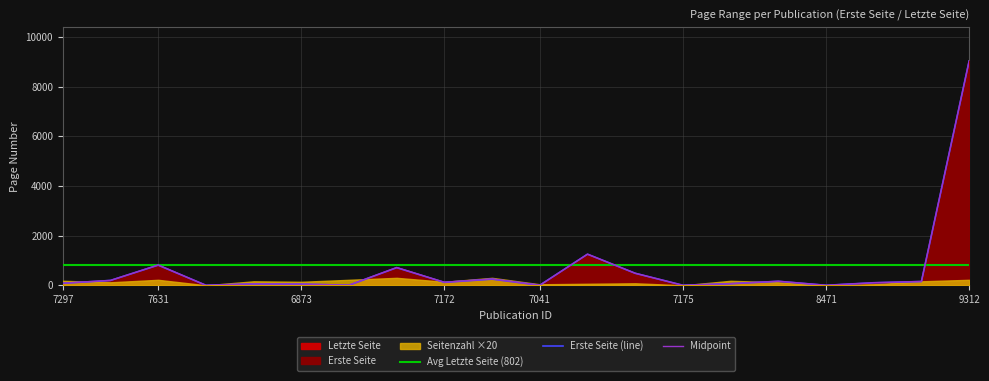

True or false: Letzte Seite and Erste Seite cross at least once.

False